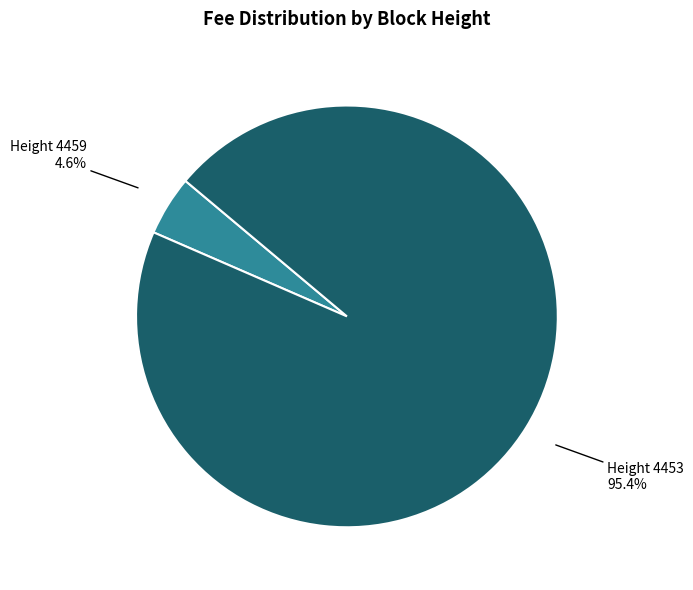

Rank the categories by value from lowest to highest.

Height 4459, Height 4453